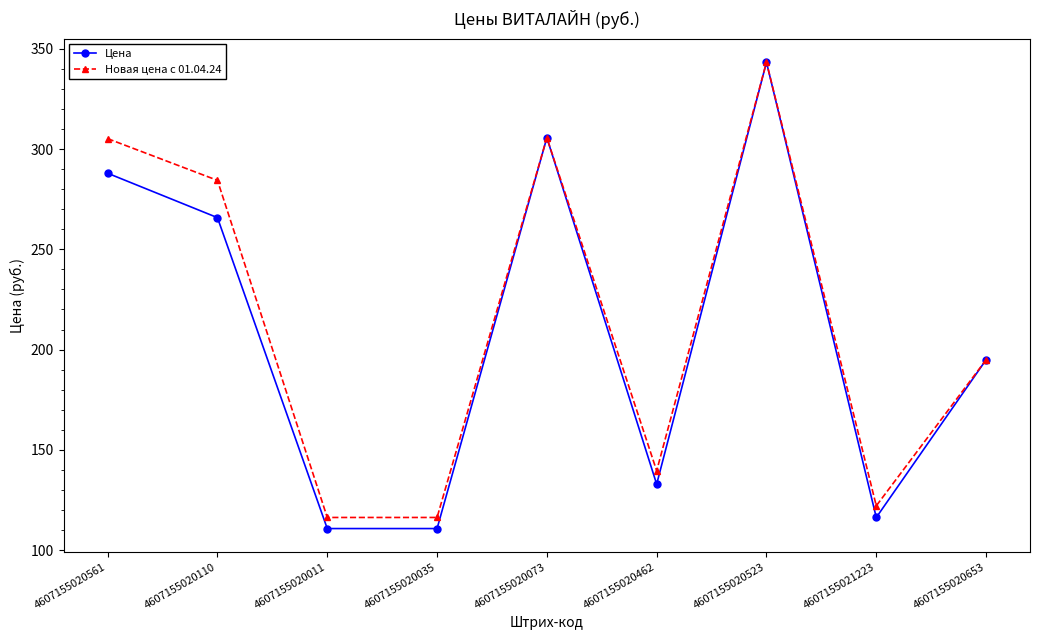

Which category has the highest value across all series?

4607155020523